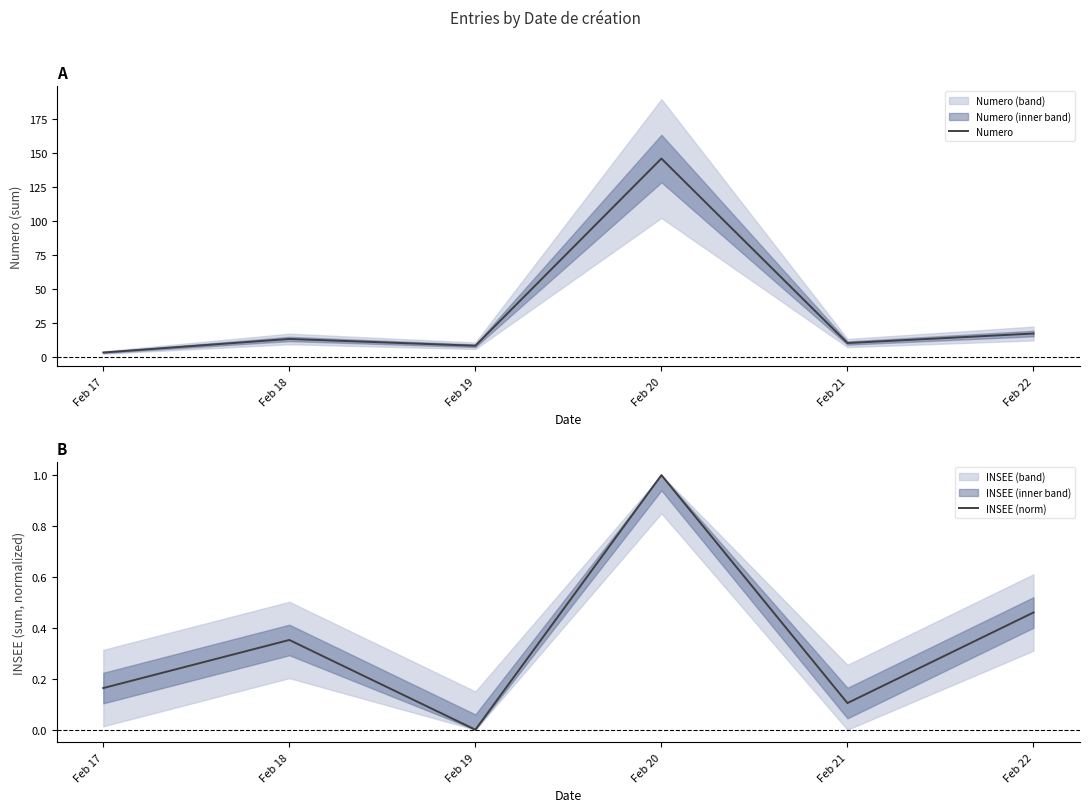

Reading right to left, extract all data points from this chart.

Numero: 17.0	10.0	146.0	8.0	13.0	3.0
INSEE (norm): 0.5	0.1	1.0	0.0	0.4	0.2